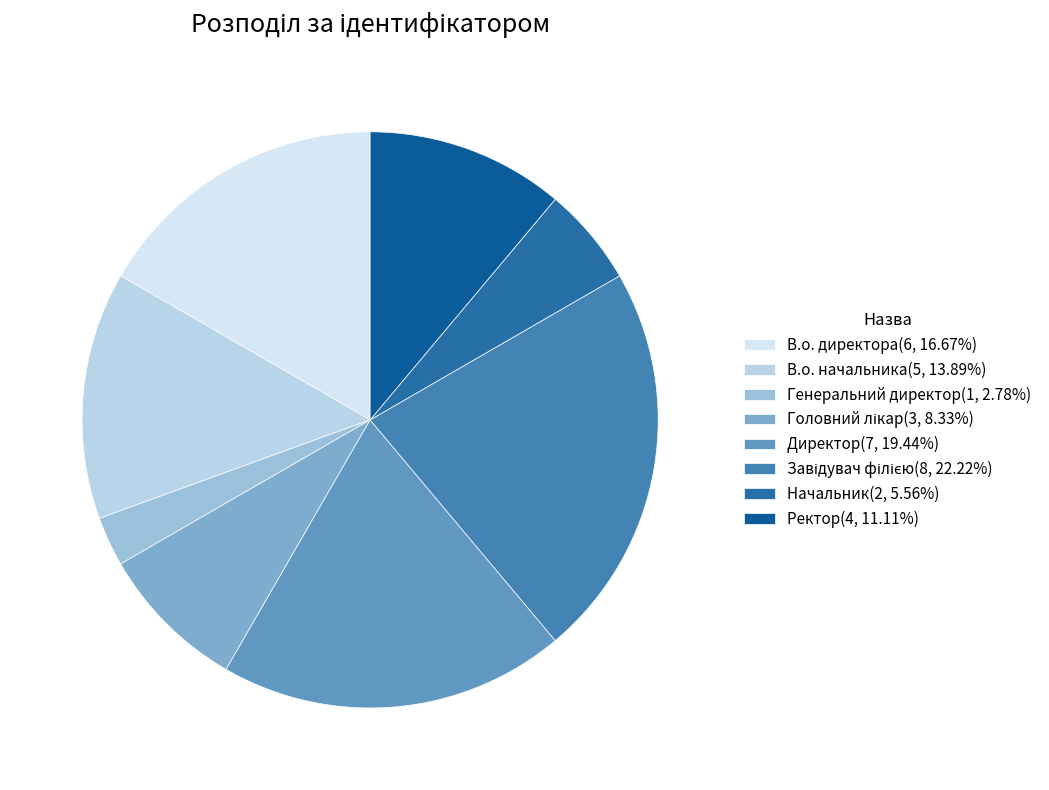

What is the largest slice in the pie chart?

Завідувач філією